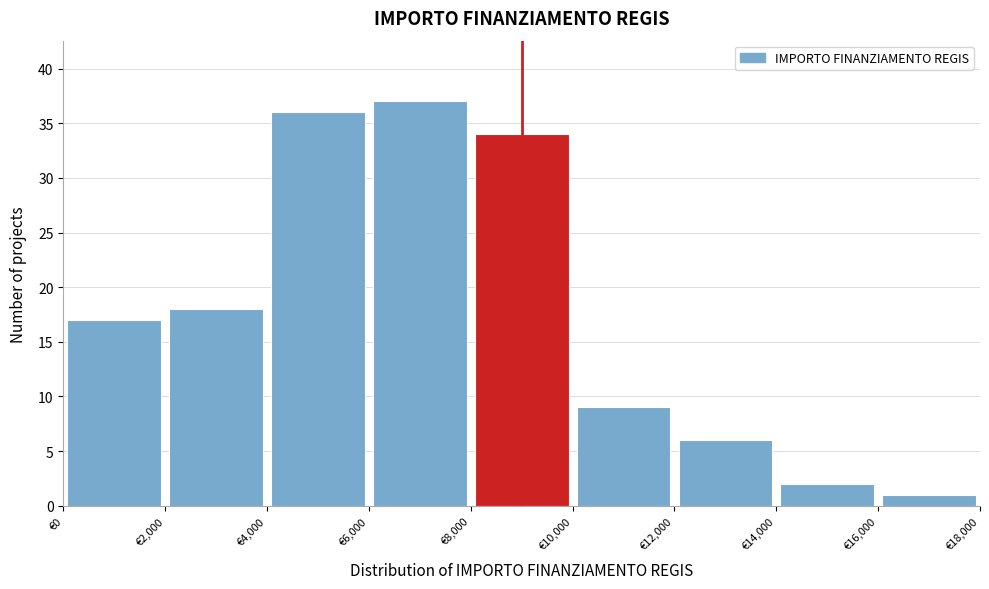

What is the height of the bar covering 12000 to 14000 on the x-axis? The values are not printed on the chart, so give them approximately, as read against the axis.

6